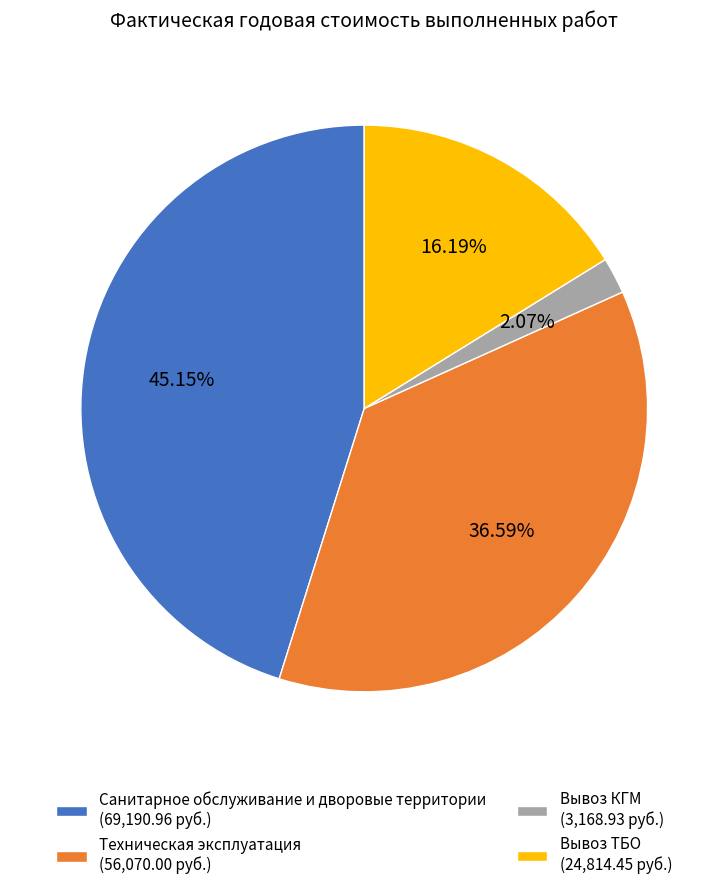

The Техническая эксплуатация slice represents 23% of the pie. True or false?

False